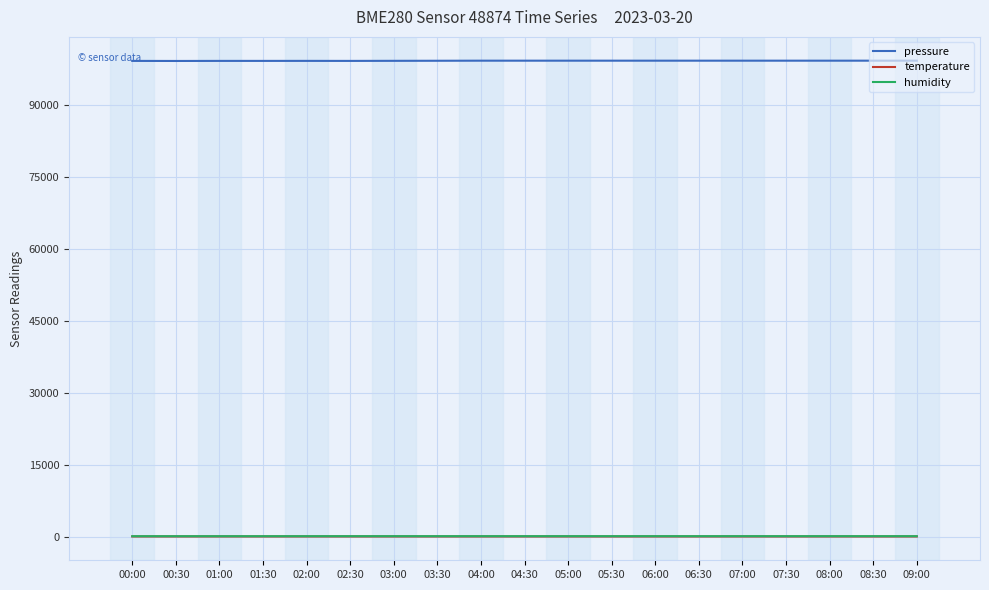

What is the sum of the pressure values at 07:00 and 00:30?

198305.7